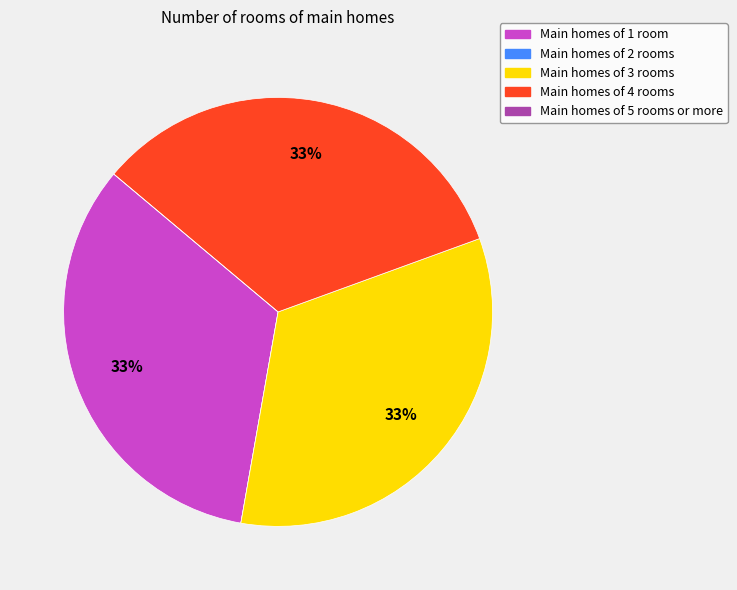

Does any single category account for the majority?

No